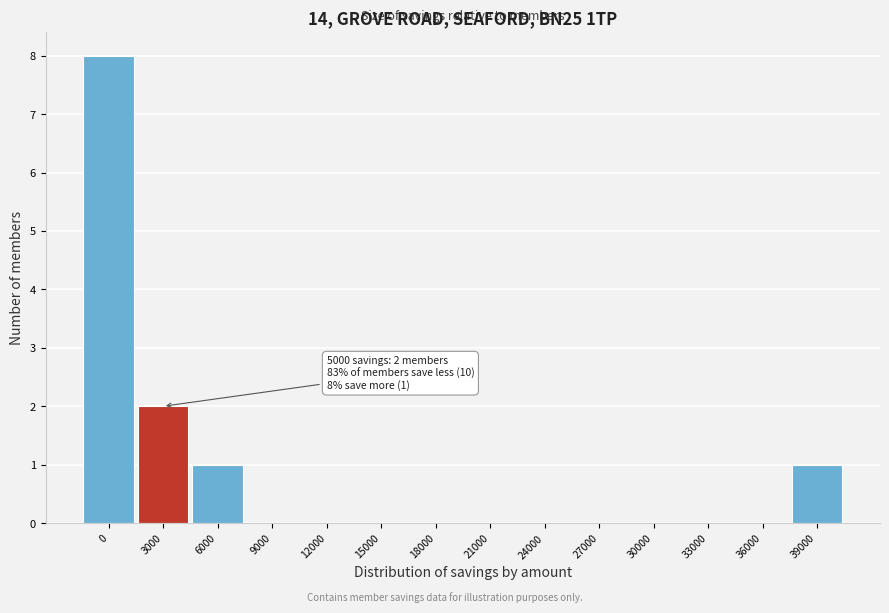

Reading left to right, transcribe all the data shown in this chart.

0=8	3000=2	6000=1	9000=0	12000=0	15000=0	18000=0	21000=0	24000=0	27000=0	30000=0	33000=0	36000=0	39000=1